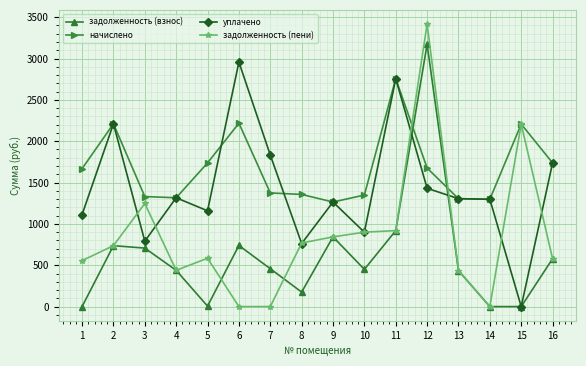

What is the total value across all series at 8?

3063.5